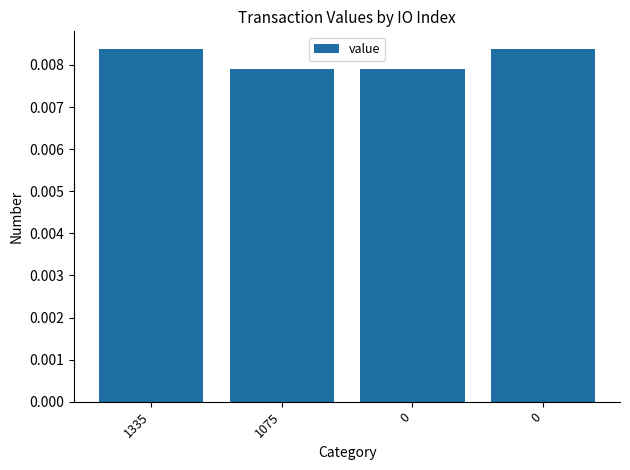

How many series are shown in this chart?

1